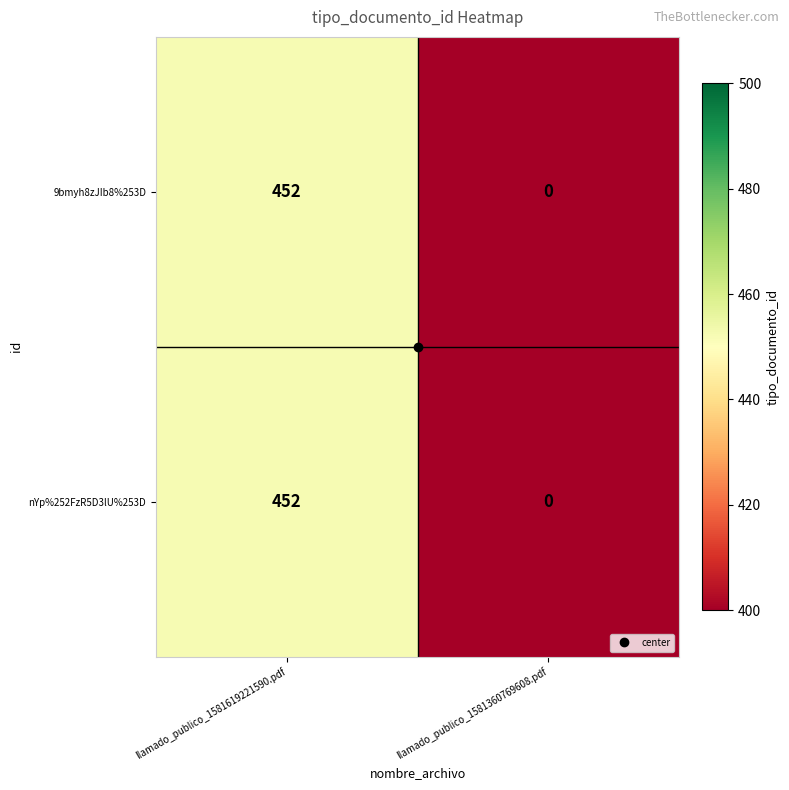

What is the greatest value displayed?

452